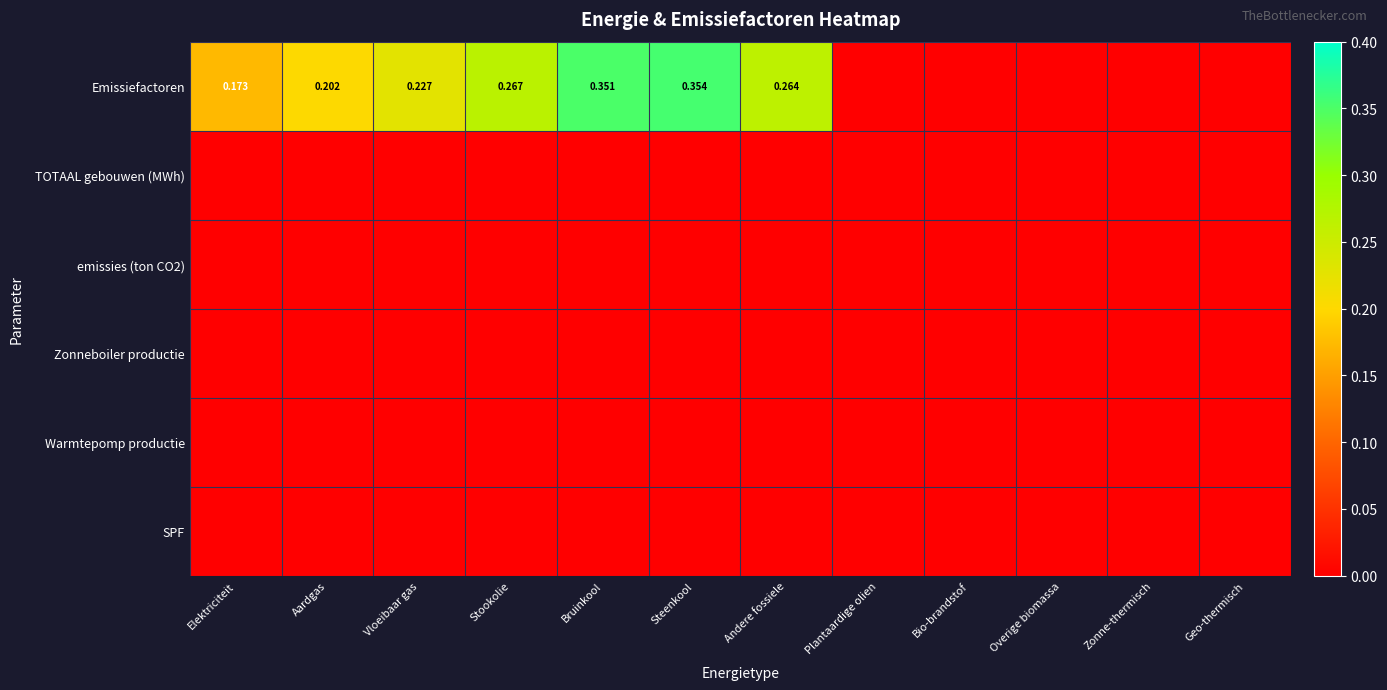

At which category is the sum across all series the highest?

Steenkool